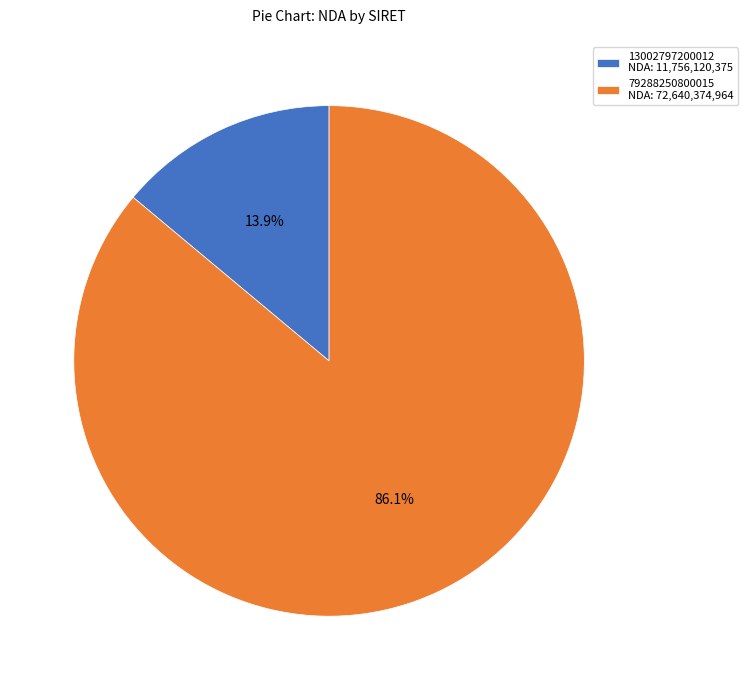

What percentage is NOT represented by 79288250800015?

13.9%